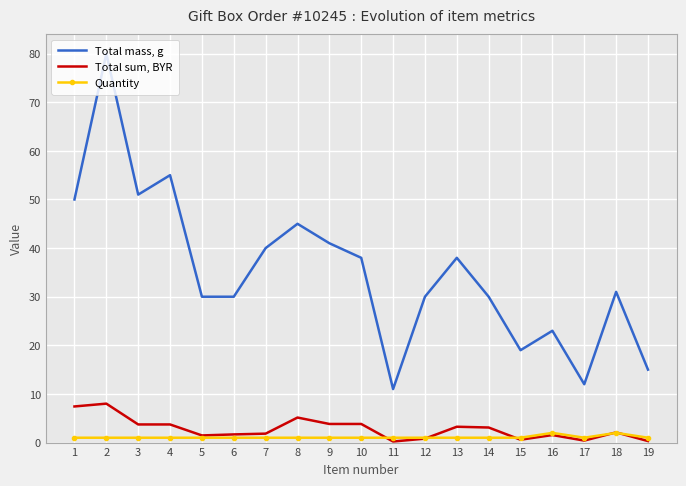

What is the greatest value displayed?

80.0